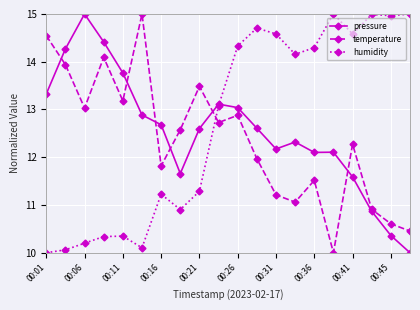

What is the highest value of the pressure series?

15.0